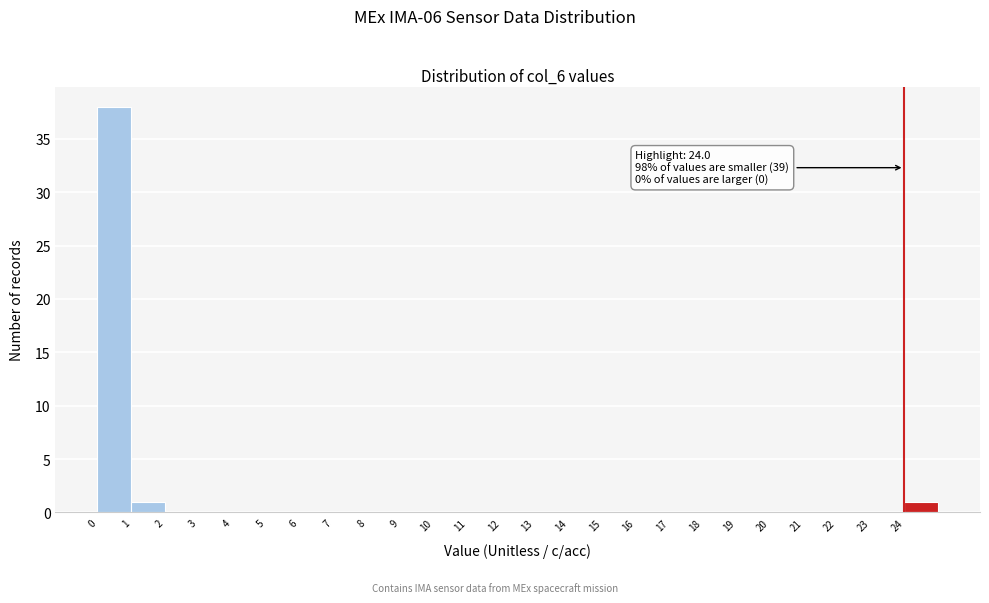

Which range on the x-axis has the tallest bar?

0 to 1